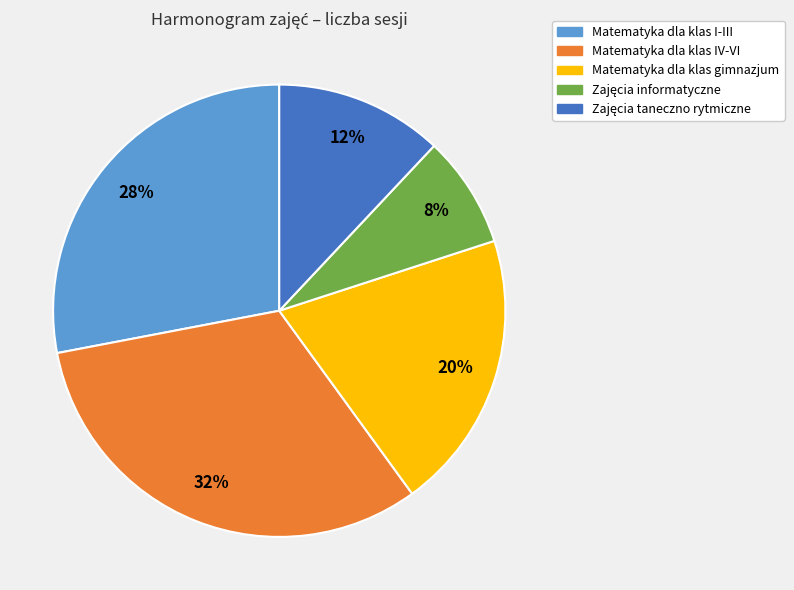

What is the largest slice in the pie chart?

Matematyka dla klas IV-VI